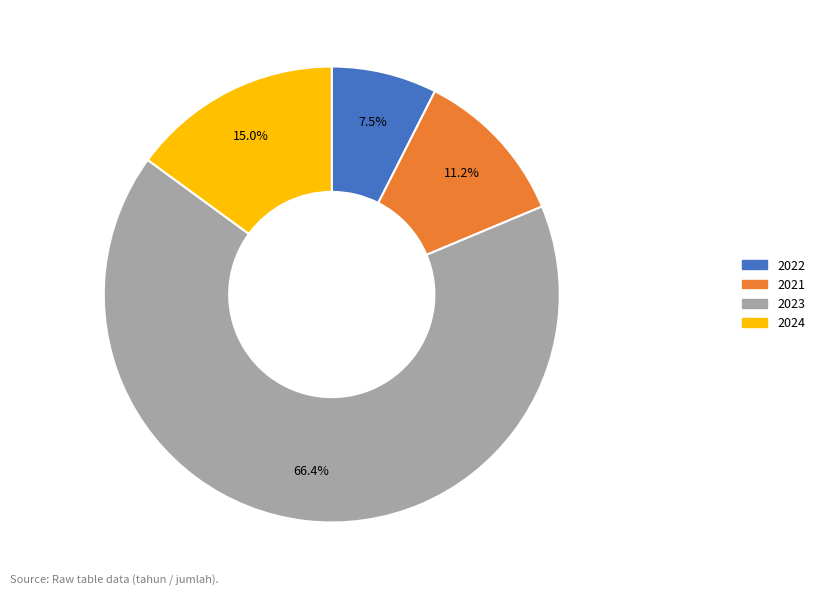

To the nearest percent, what is the difference between the 2021 and 2022 slice percentages?

4%